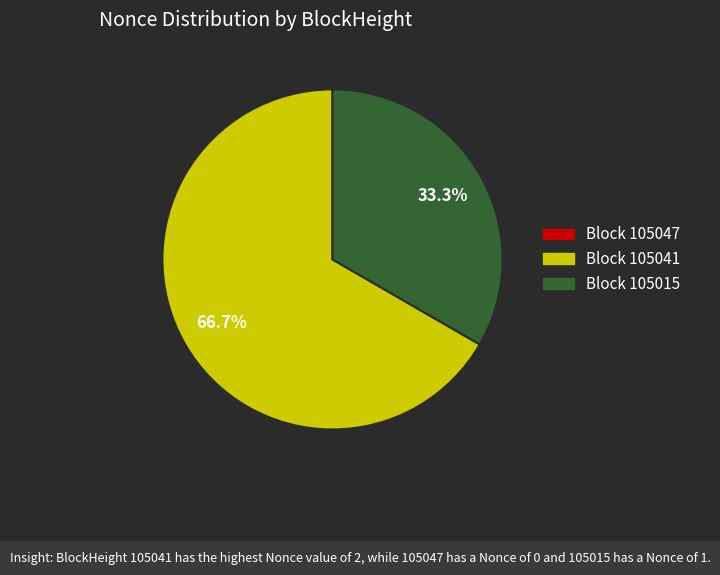

Is there a majority slice in this chart?

Yes